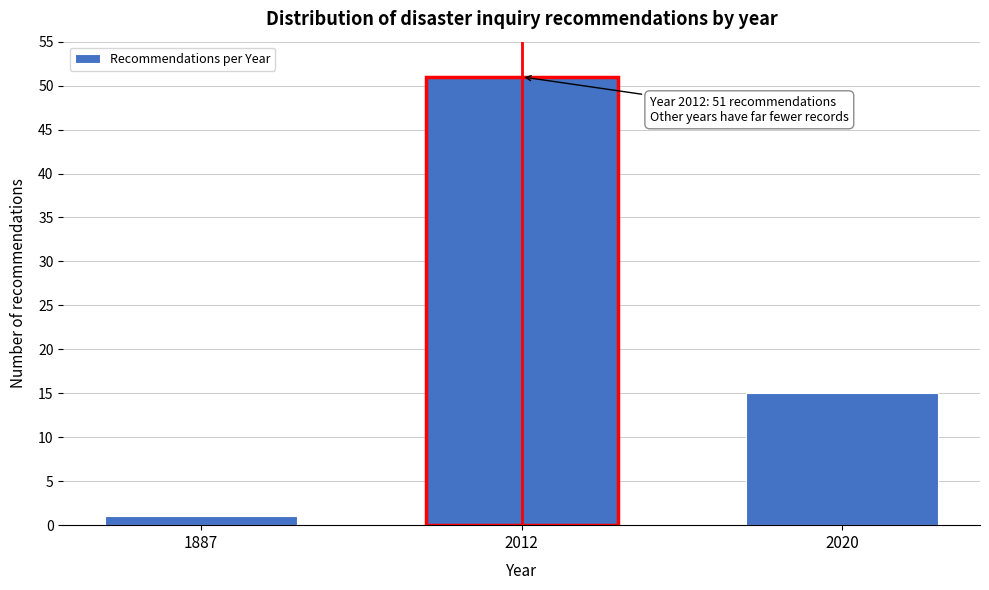

Reading left to right, what are all the values shown in this chart?

1	51	15